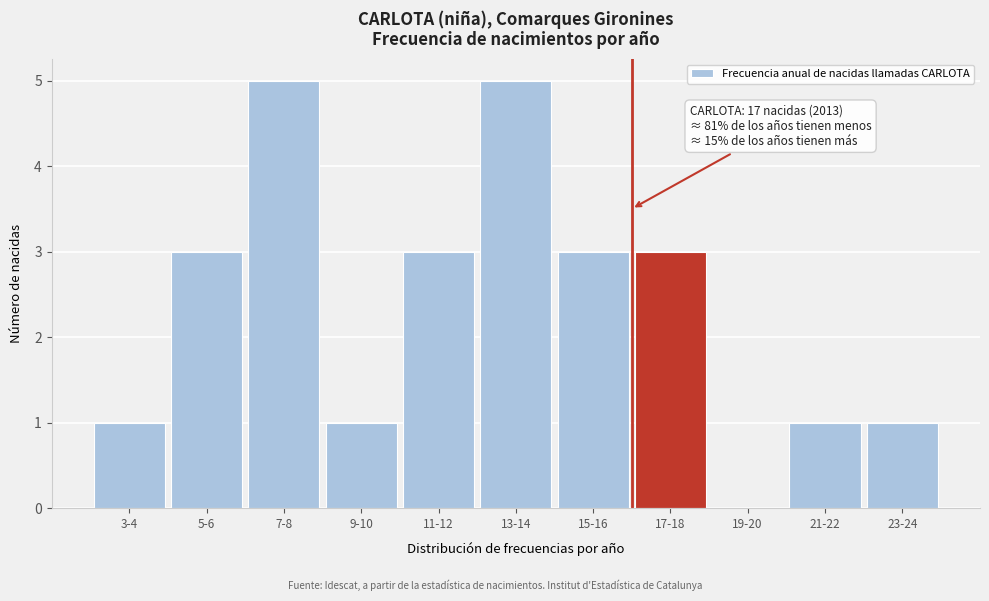

Reading right to left, transcribe all the data shown in this chart.

23-24=1	21-22=1	19-20=0	17-18=3	15-16=3	13-14=5	11-12=3	9-10=1	7-8=5	5-6=3	3-4=1